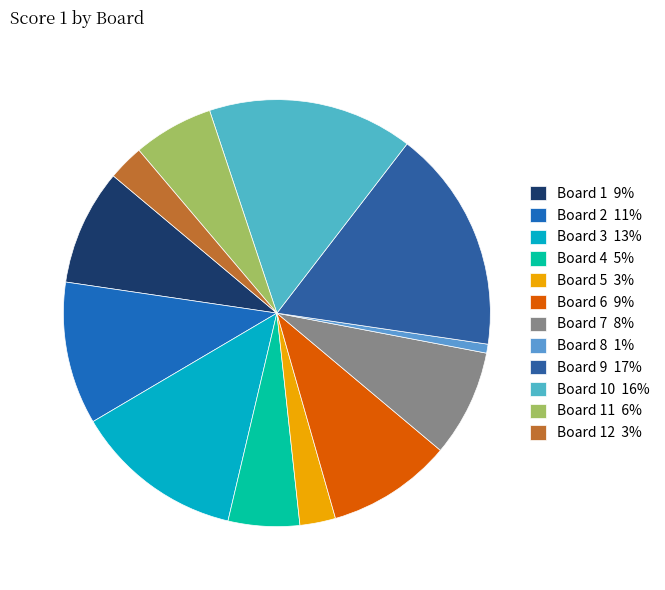

How many slices are in this pie chart?

12